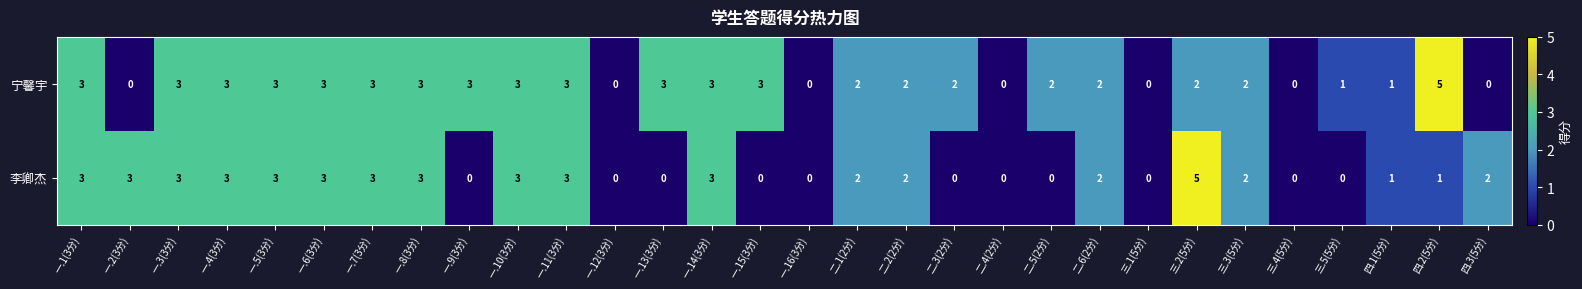

What is the highest value of the 宁馨宇 series?

5